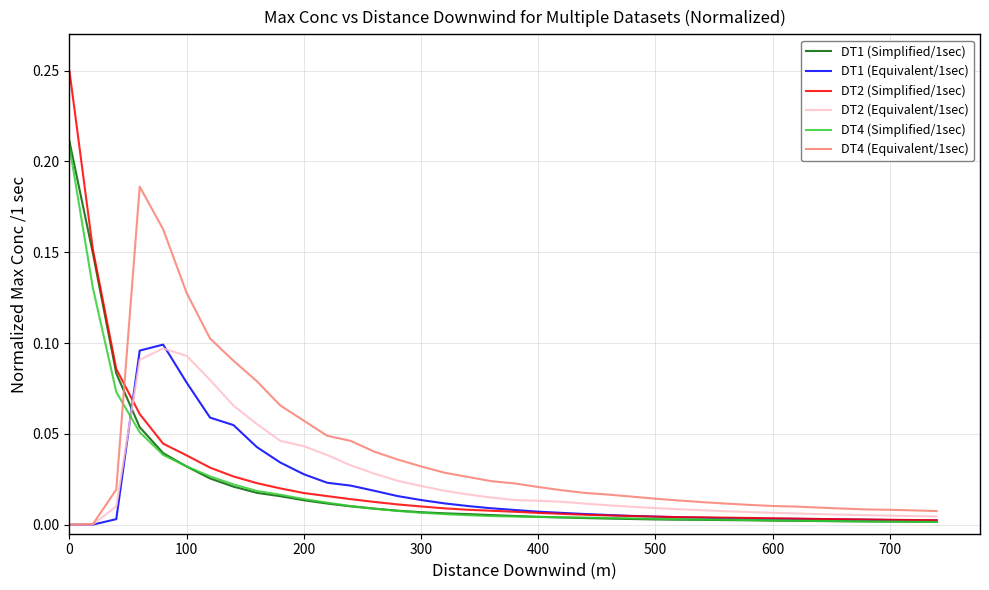

How many intersections are there between DT4 (Simplified/1sec) and DT4 (Equivalent/1sec)?

1